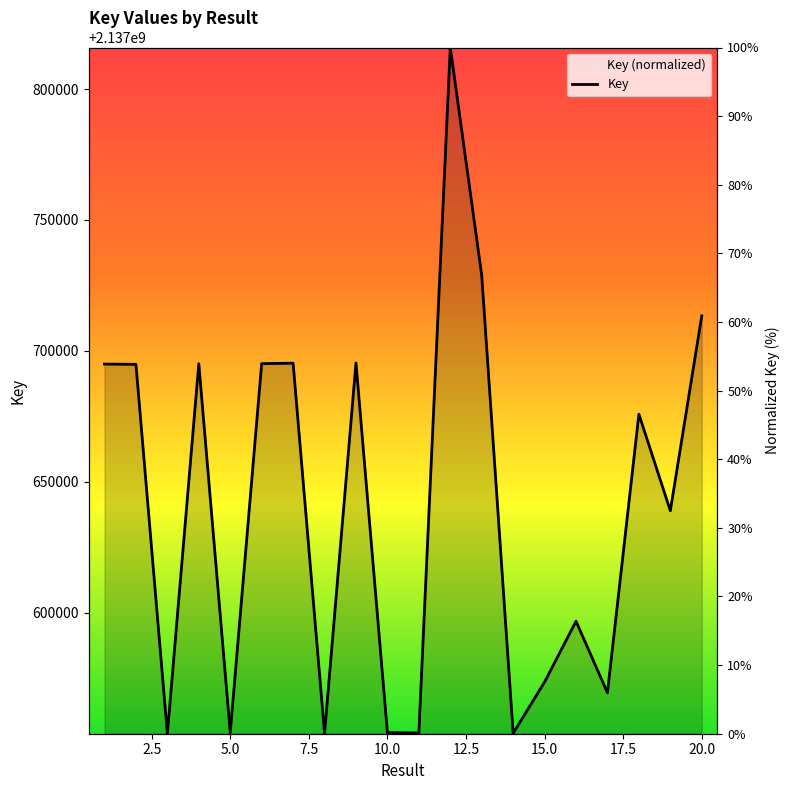

Is it true that the value at 11 is 47.9?

False